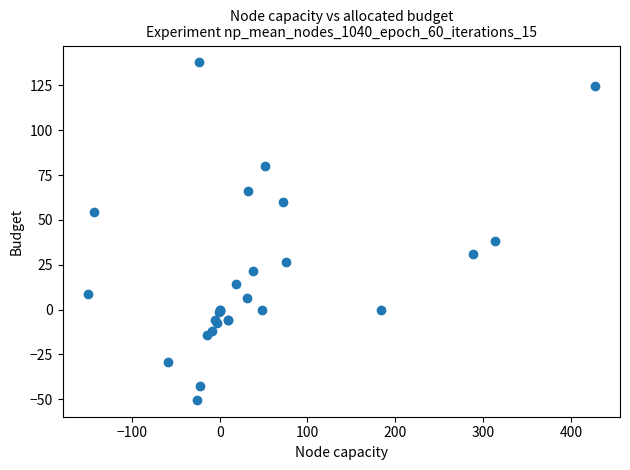

What Y value in the scatter plot is closest to 43?

38.3